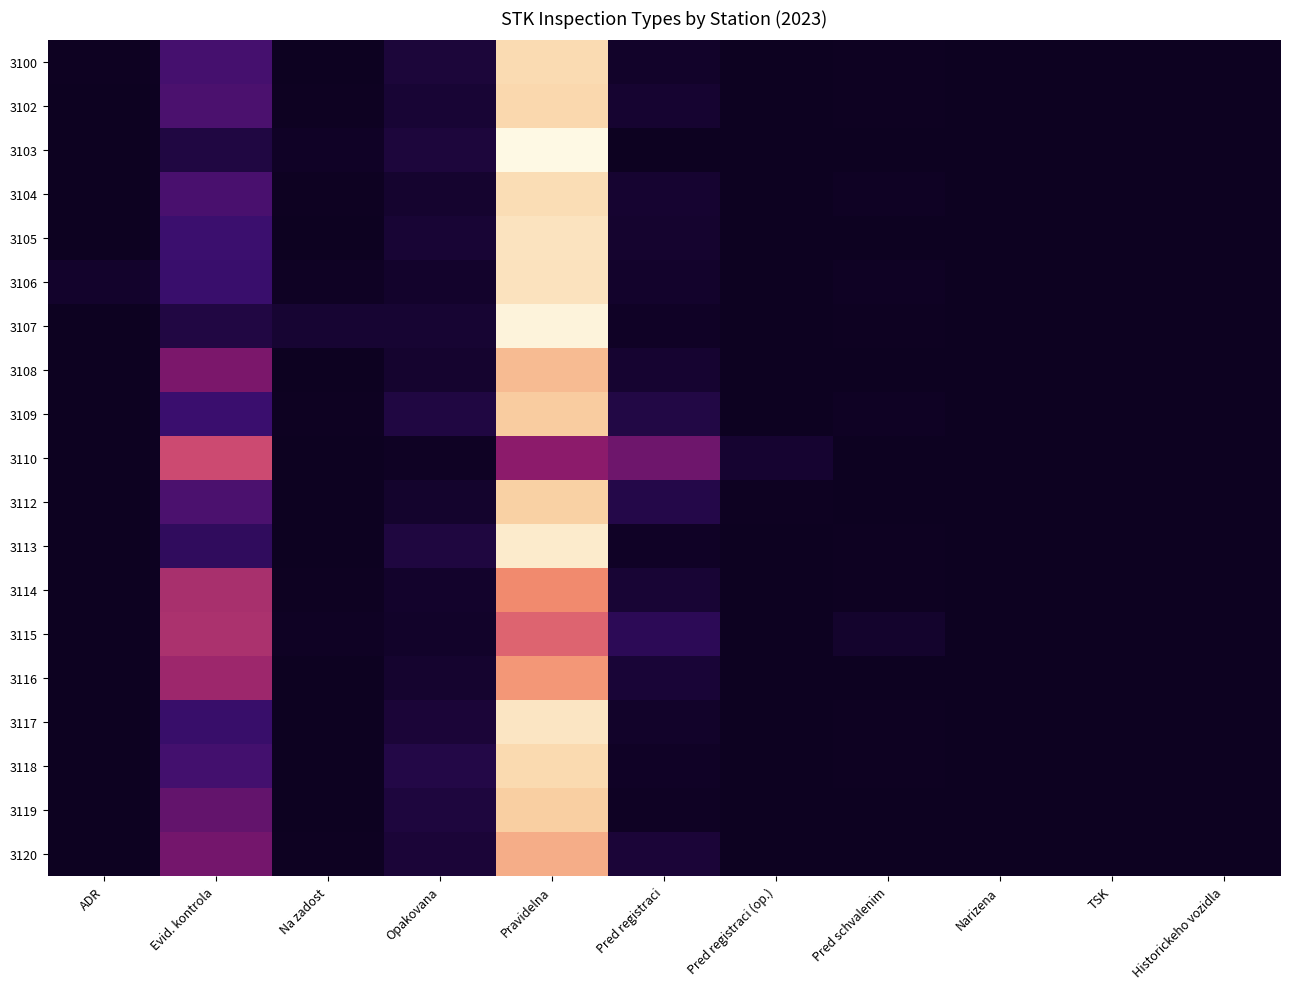

Which category has the highest value across all series?

Pravidelna